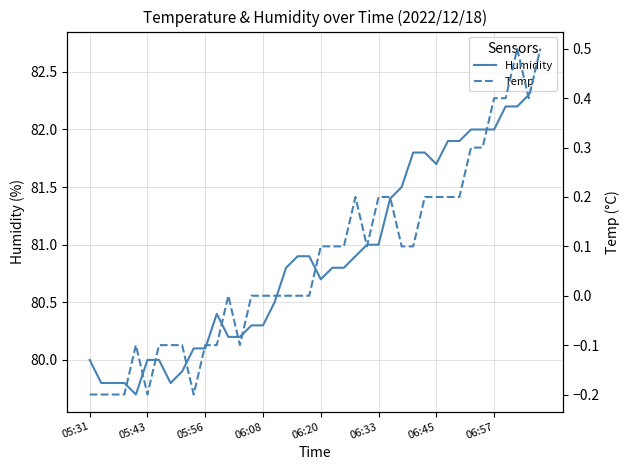

True or false: Temp and Humidity intersect in this chart.

False